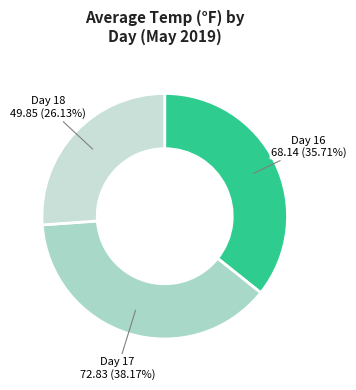

Is there any slice that represents more than half of the pie?

No